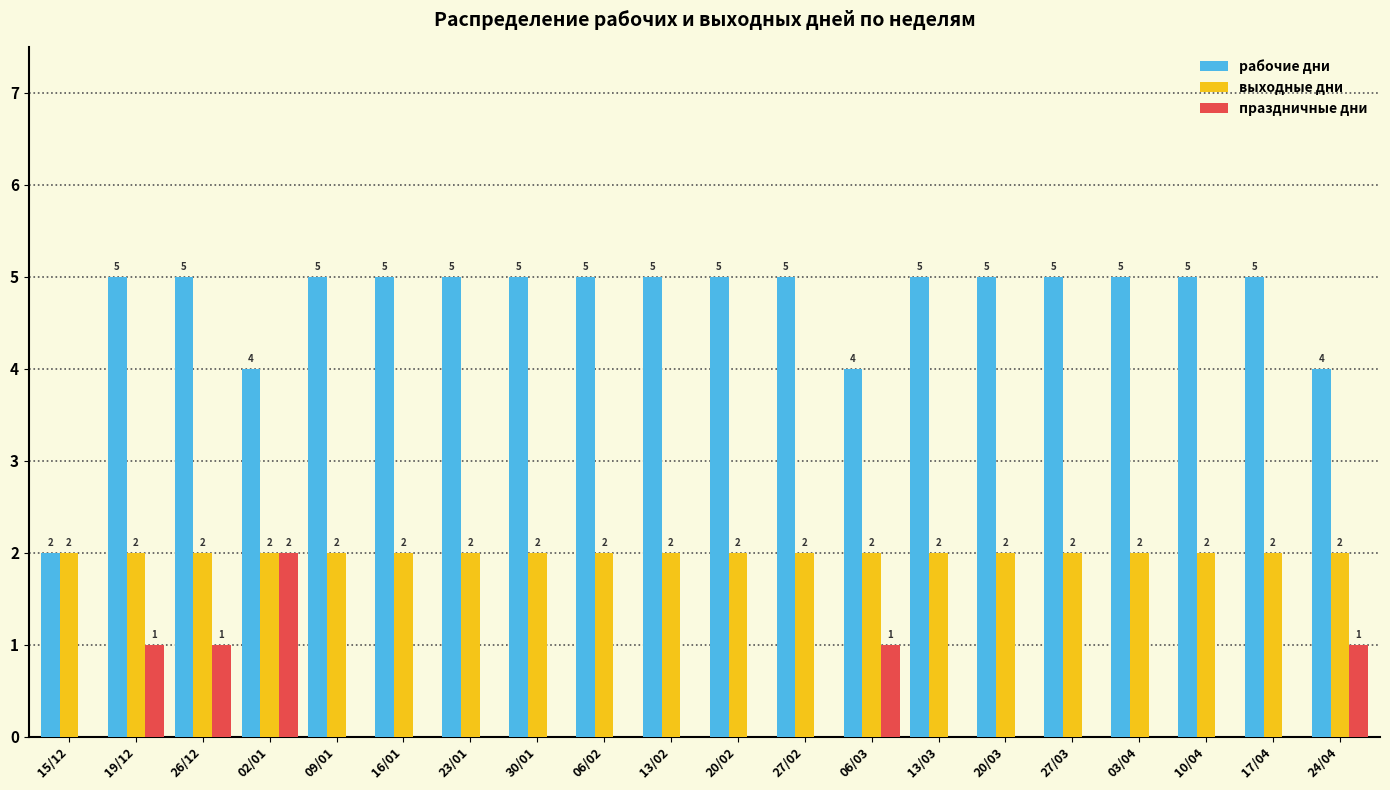

Are the bars grouped side by side (vs. stacked)?

Yes